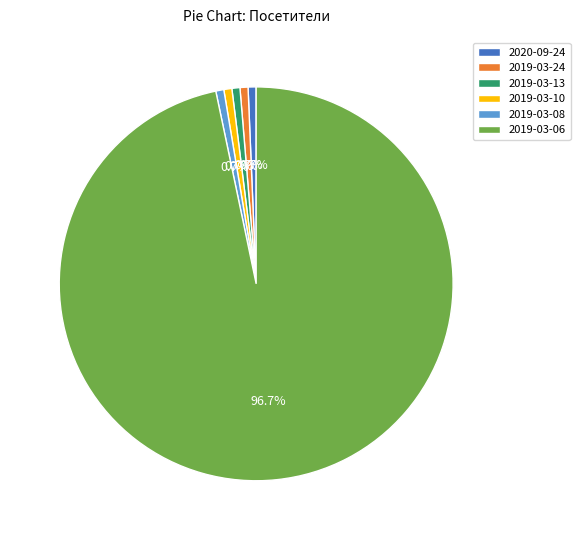

Between 2019-03-08 and 2019-03-06, which is larger?

2019-03-06